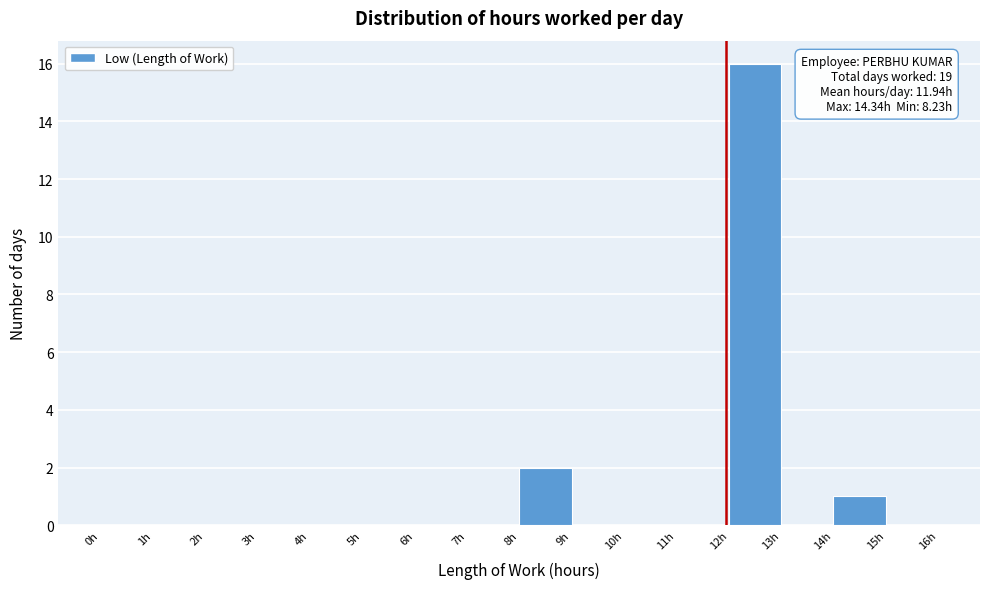

Which range on the x-axis has the tallest bar?

12 to 13